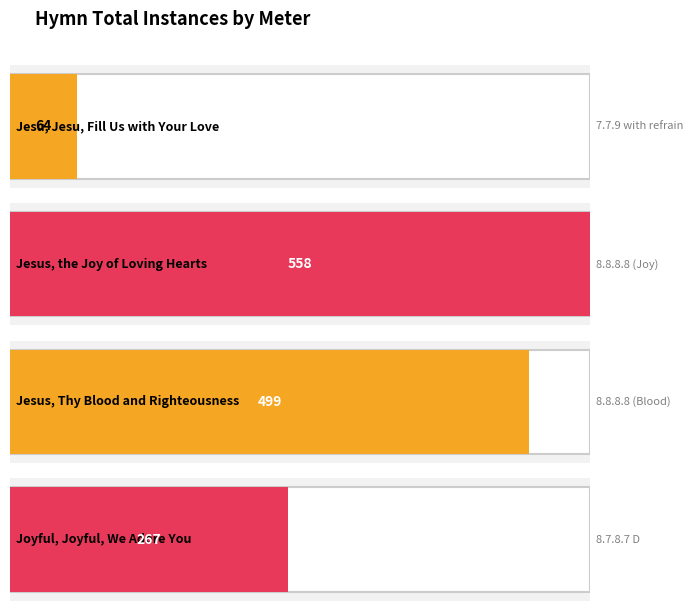

What is the average value?

347